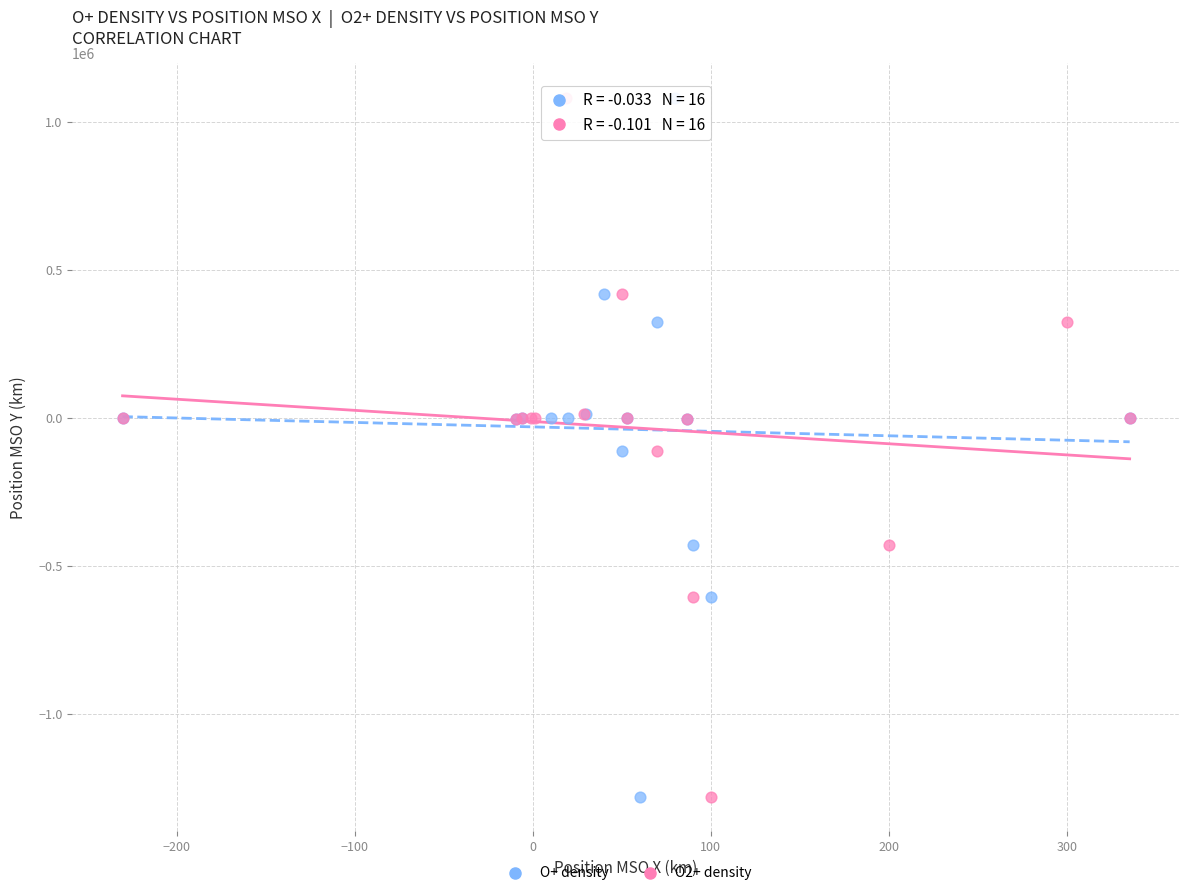

What are all the series names shown in the legend?

O+ density, O2+ density